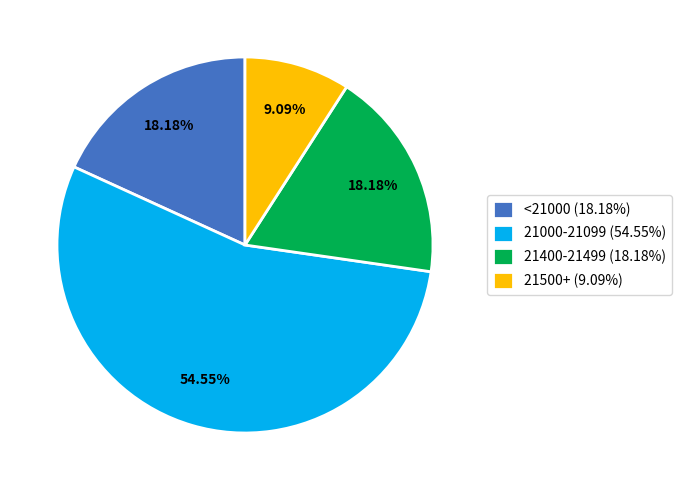

Between 21400-21499 (18.18%) and 21000-21099 (54.55%), which is larger?

21000-21099 (54.55%)